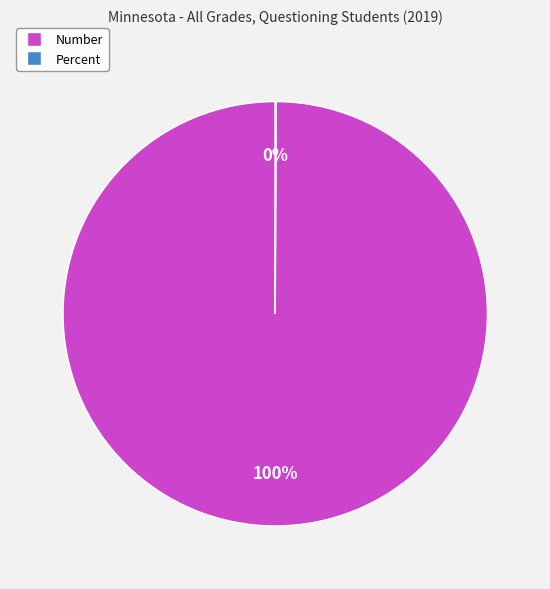

Does Number represent more than half of the total?

Yes